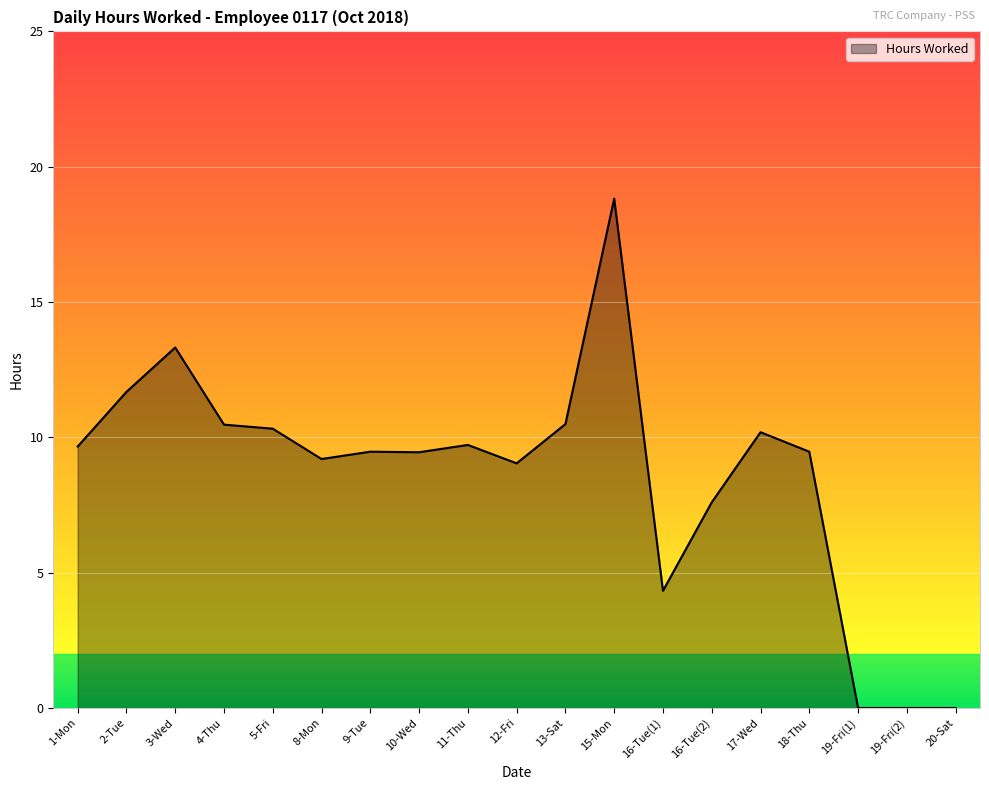

Approximately how many times larger is the value at 4-Thu compared to 3-Wed?

0.8